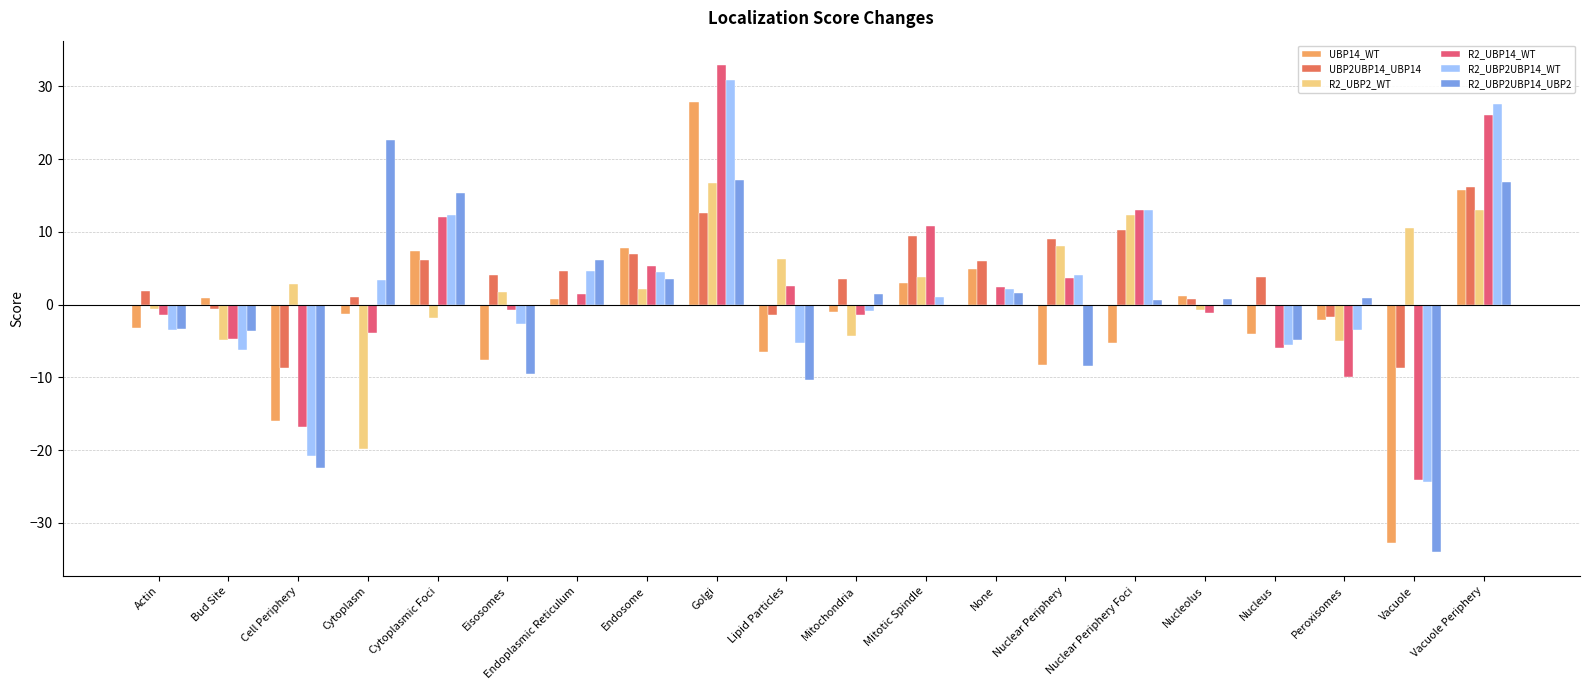

True or false: R2_UBP2_WT has a value of 10.6 at Vacuole.

True